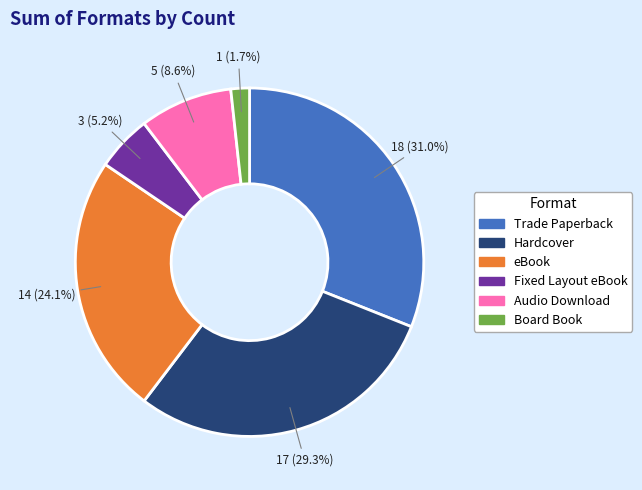

What percentage do eBook and Fixed Layout eBook together represent?

29.3%